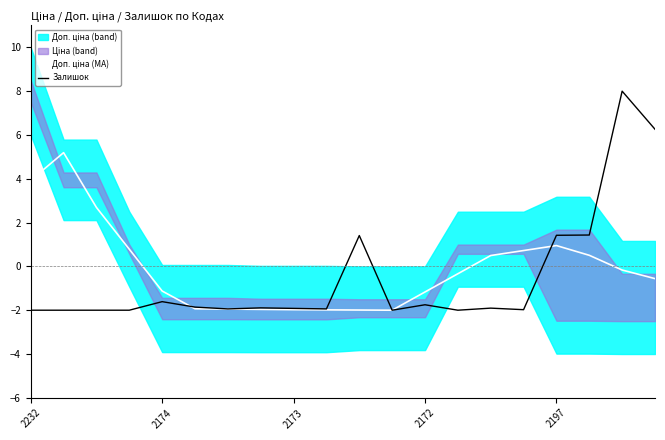

What is the lowest value of the Залишок series?

-2.0